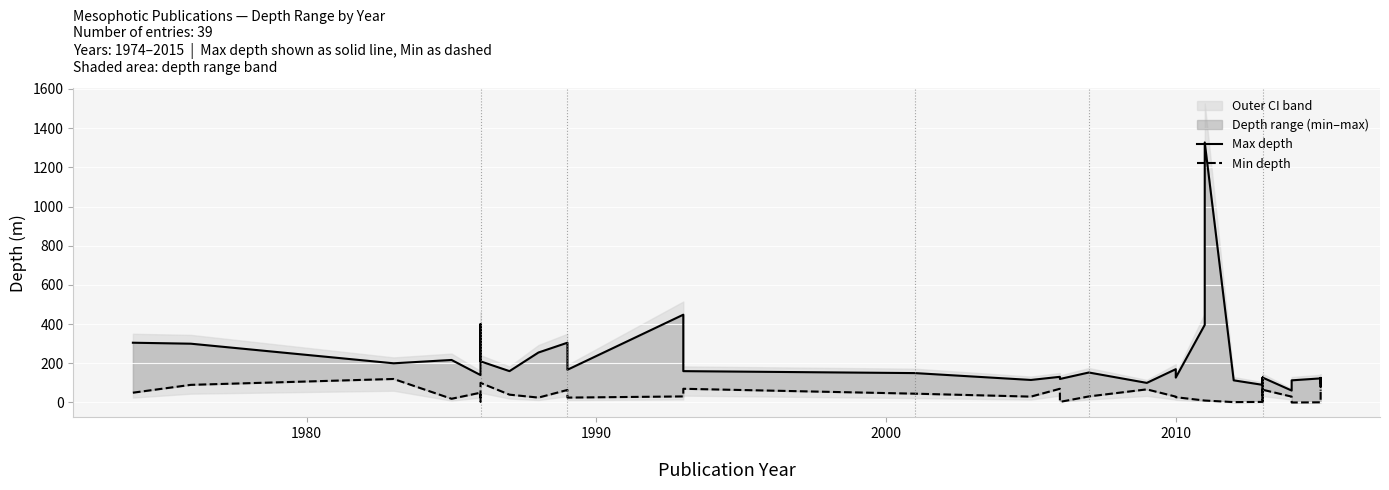

What is the value of the Min depth point at the 3rd from the left?

120